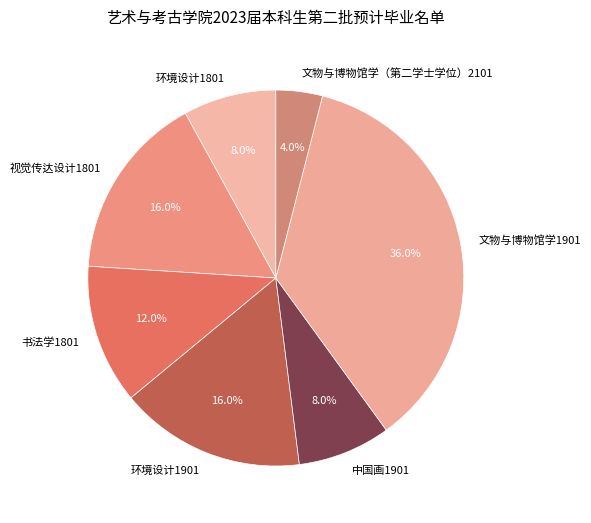

Which category has the biggest portion of the pie?

文物与博物馆学1901